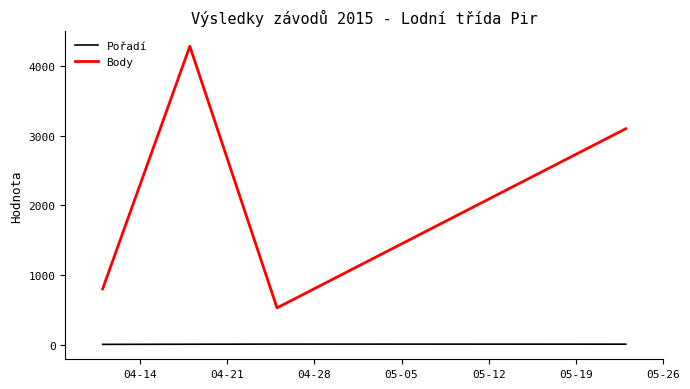

What is the minimum value for Body?

527